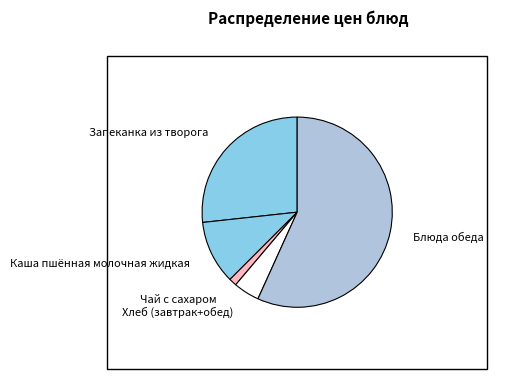

Which slice represents more than half of the pie?

Блюда обеда